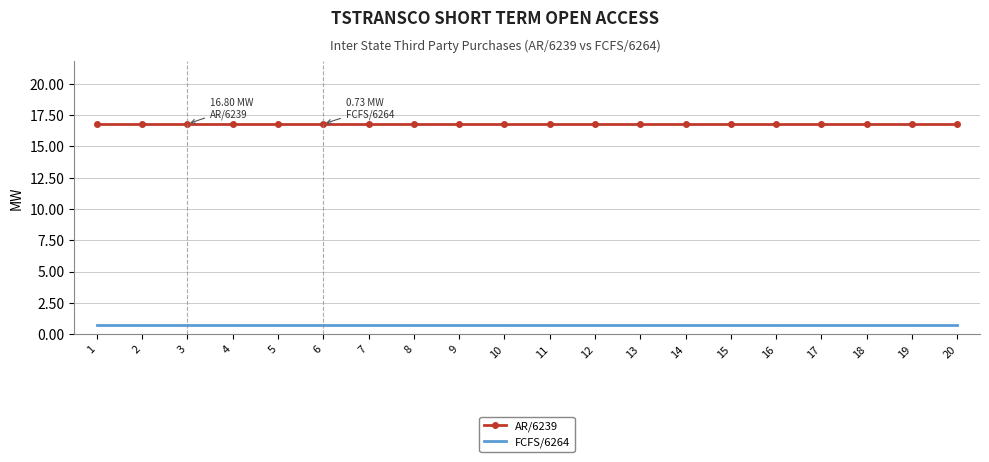

What are all the series names shown in the legend?

AR/6239, FCFS/6264